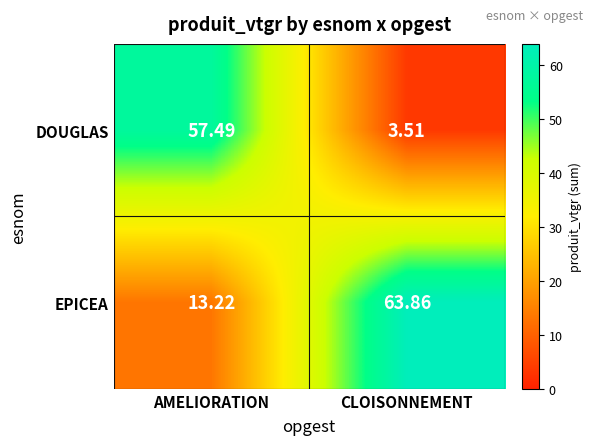

List the labels in order of DOUGLAS value, largest first.

AMELIORATION, CLOISONNEMENT